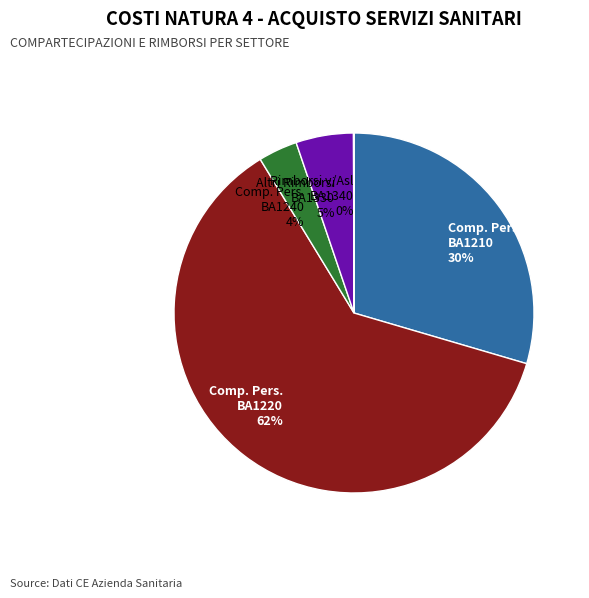

Between Comp. Pers. BA1210 30% and Altri Rimborsi BA1330 5%, which is larger?

Comp. Pers. BA1210 30%